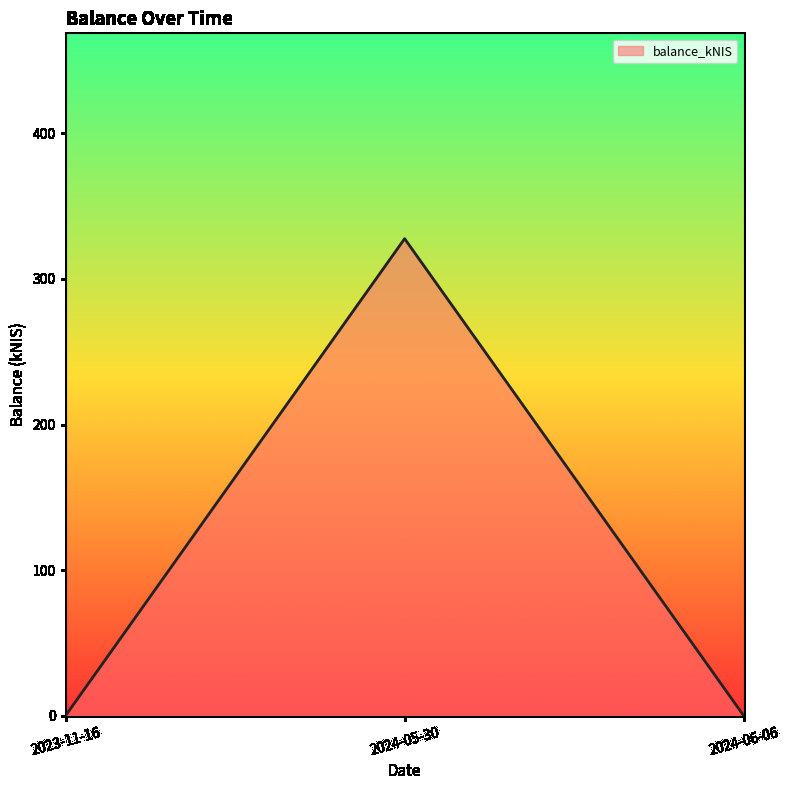

Is it true that the value at 2023-11-16 is 200.3?

False